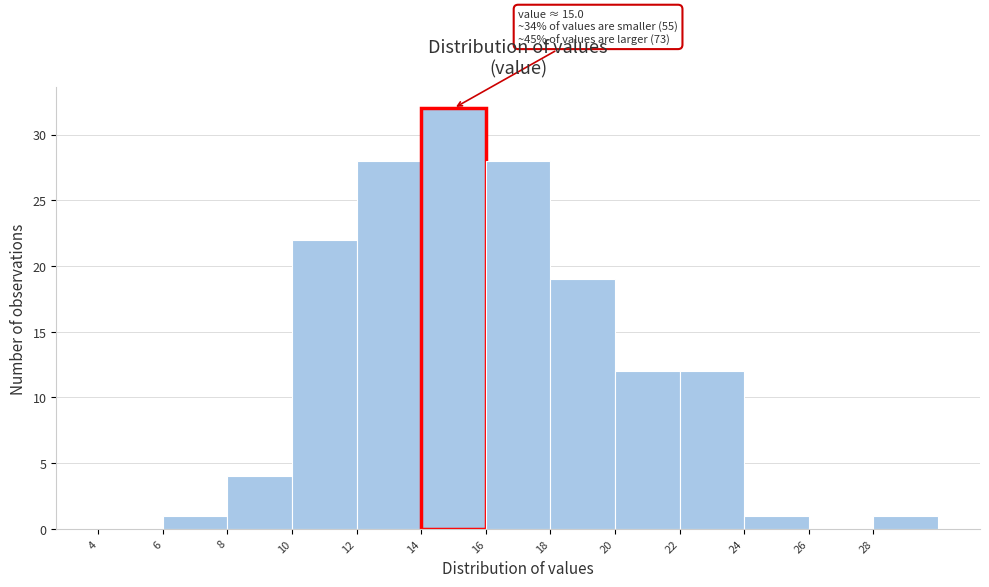

Which range on the x-axis has the tallest bar?

14 to 16